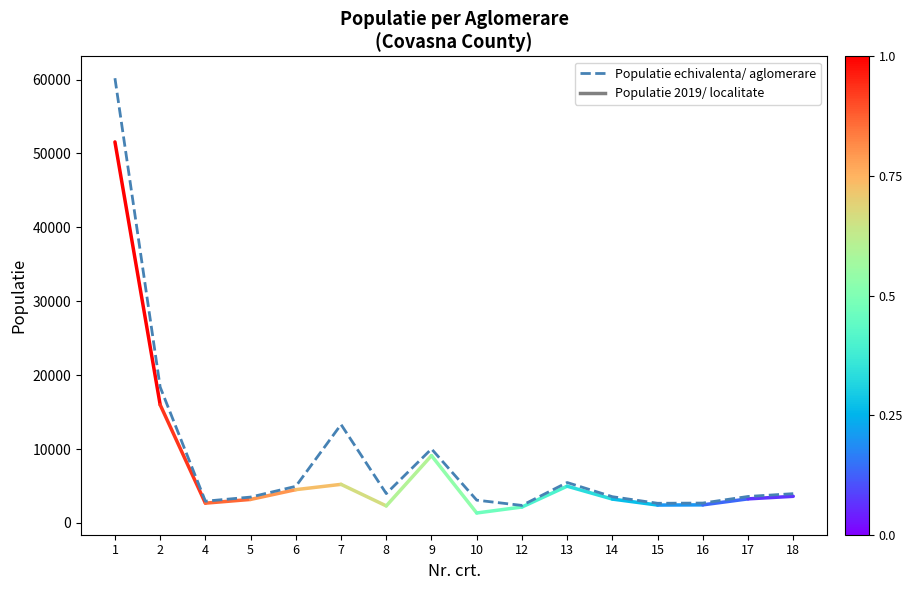

What is the maximum value shown in the chart?

60190